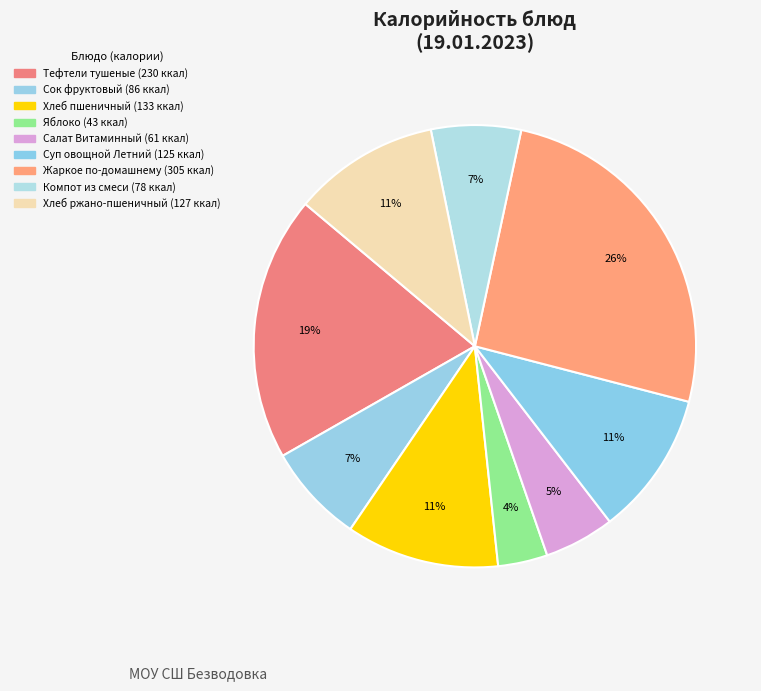

Approximately how many times larger is the value at Жаркое по-домашнему compared to Сок фруктовый?

3.5